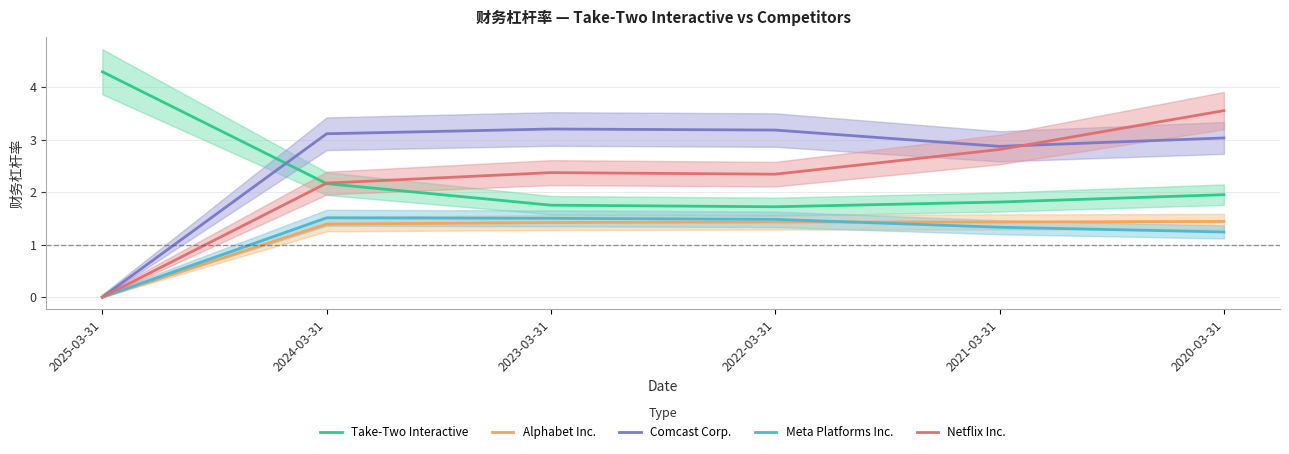

What is the spread (max minus min) of values at 2023-03-31?

1.8